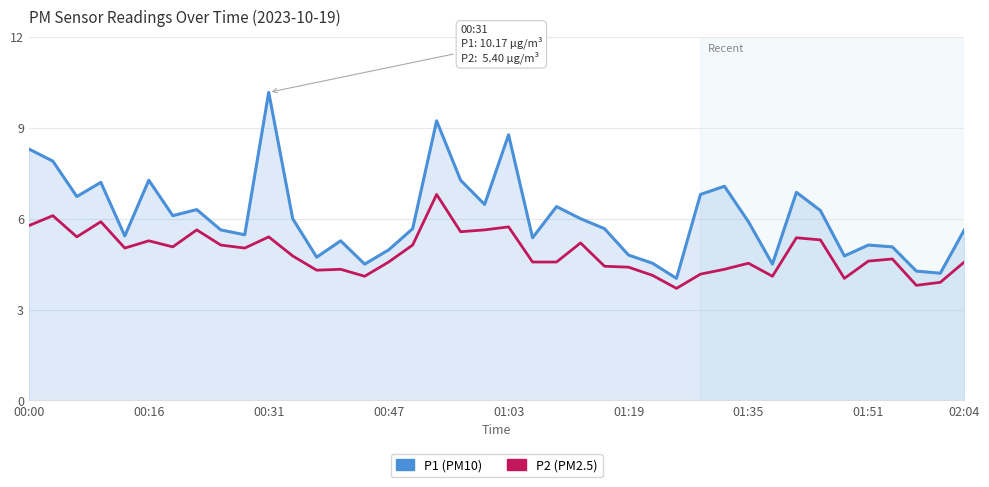

Rank the series by their average value, from lowest to highest.

P2 (PM2.5), P1 (PM10)